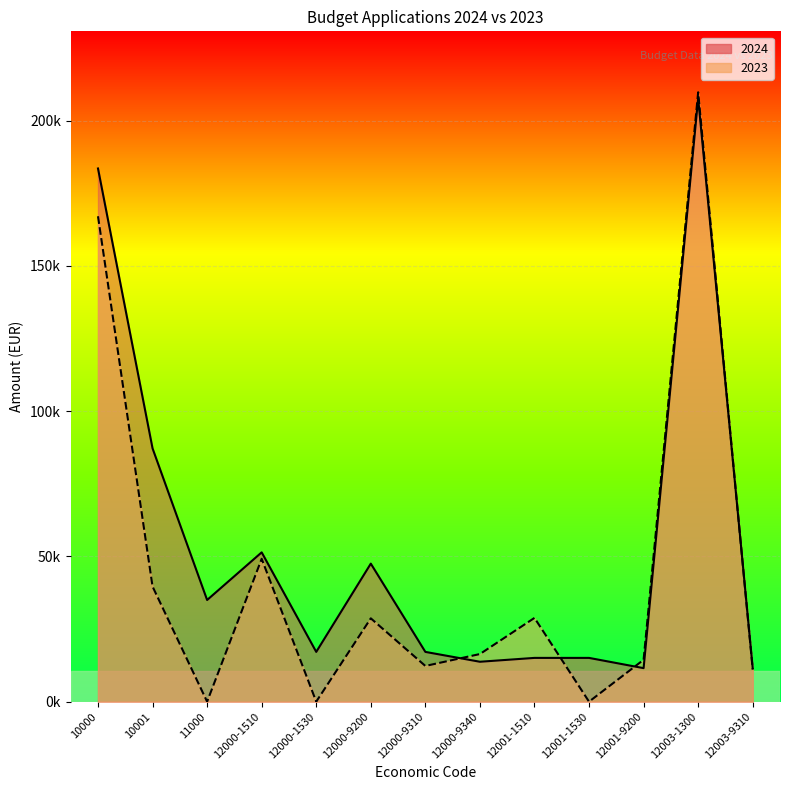

How many data points in 2023 are above 16392?

7